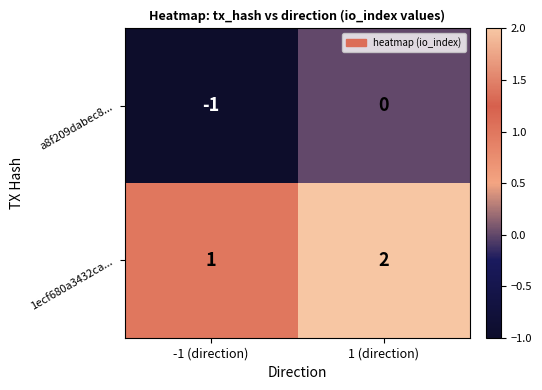

At which category is the sum across all series the highest?

1 (direction)